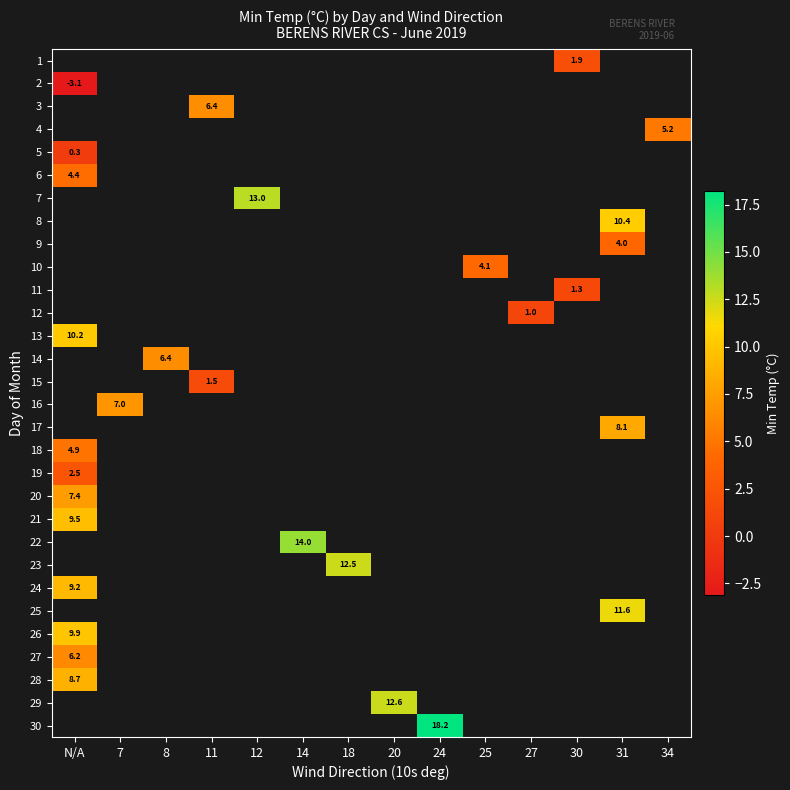

The value of 18 at N/A is 4.9. True or false?

True